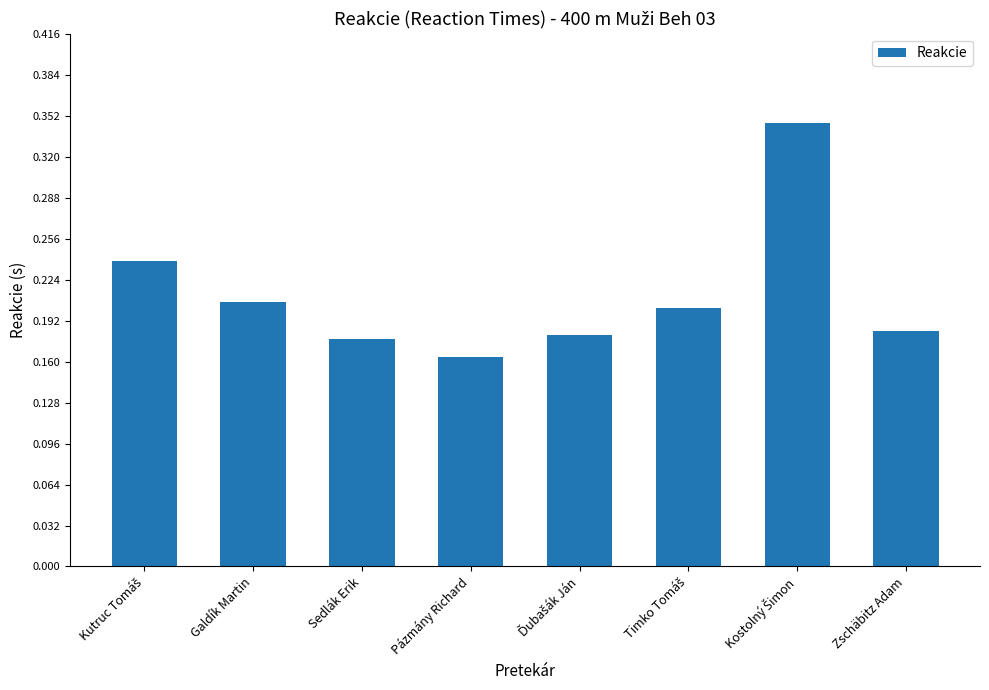

How many series are shown in this chart?

1